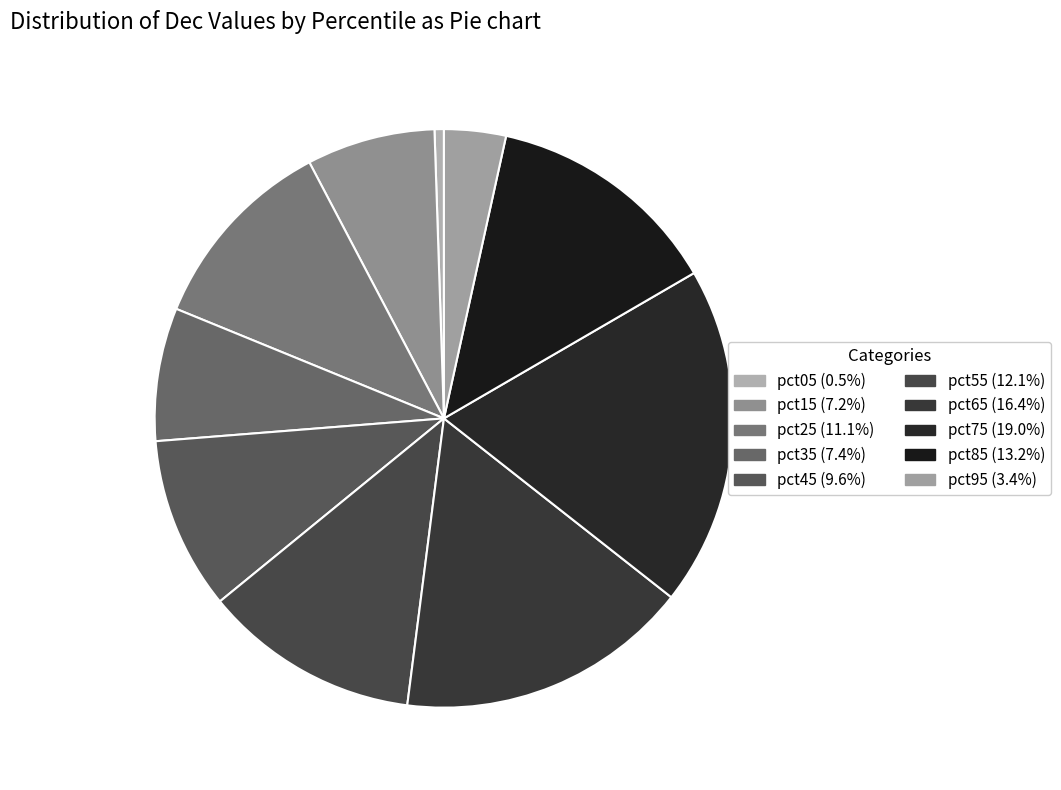

What percentage is the pct15 slice, to the nearest percent?

7%